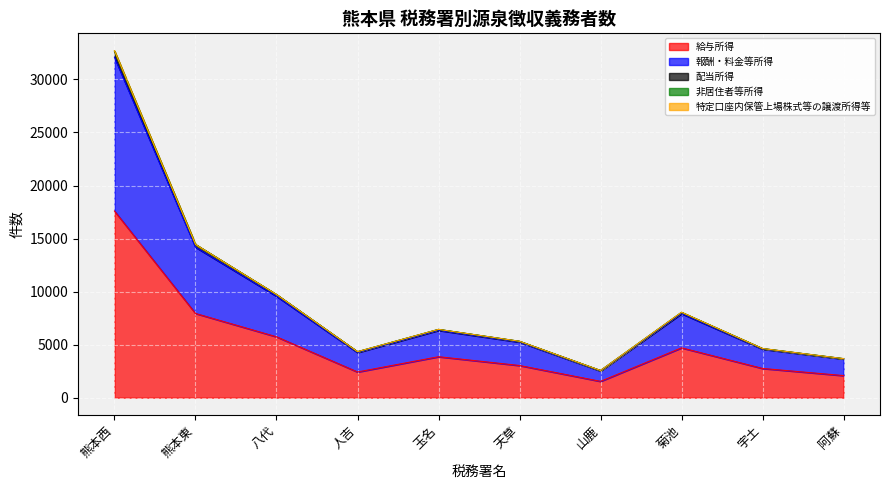

What is the difference between the highest and lowest values at 熊本西?

15118